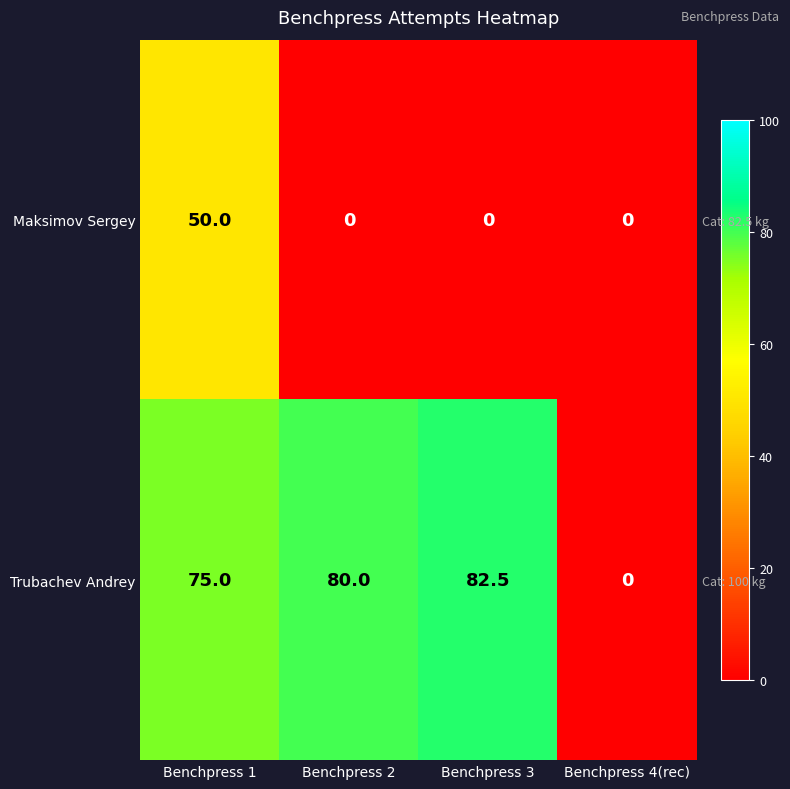

At which label does Maksimov Sergey reach its minimum?

Benchpress 2